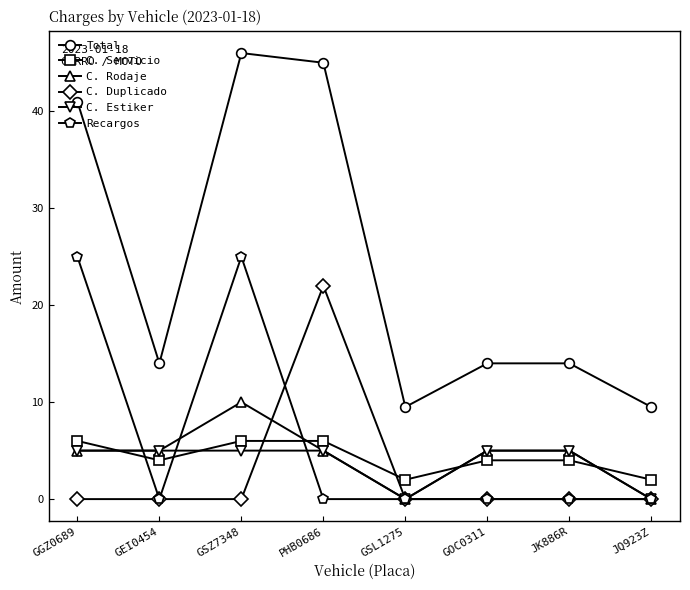

What is the difference between the highest and lowest values at GGZ0689?

41.0